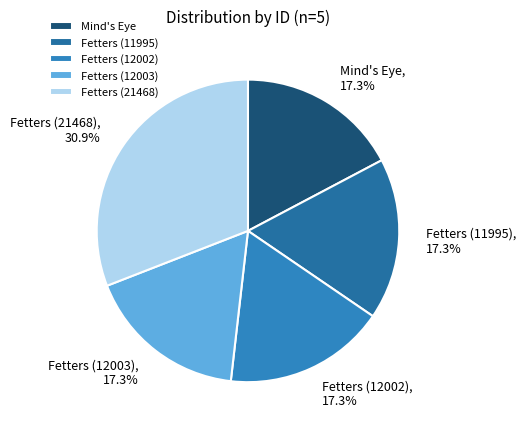

Between Fetters (11995) and Fetters (21468), which is larger?

Fetters (21468)